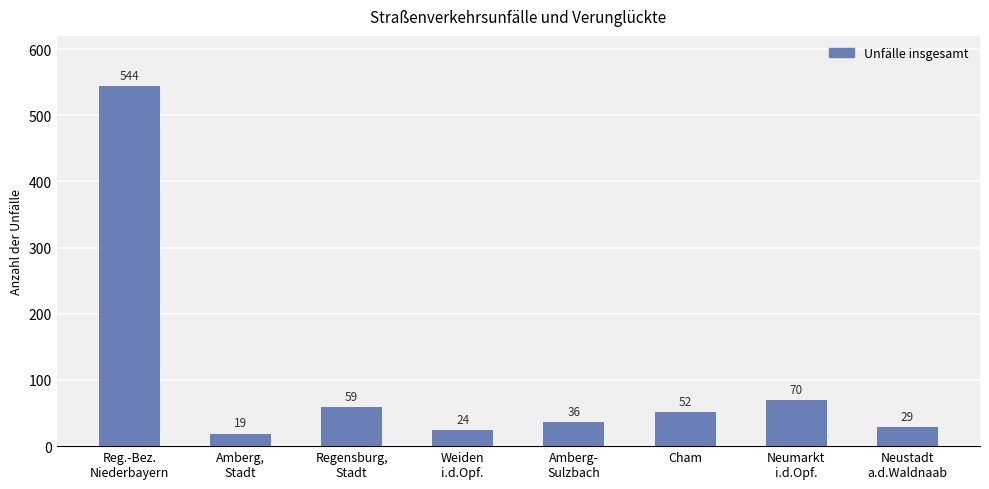

What is the sum of the values at Neumarkt
i.d.Opf. and Amberg,
Stadt?

89